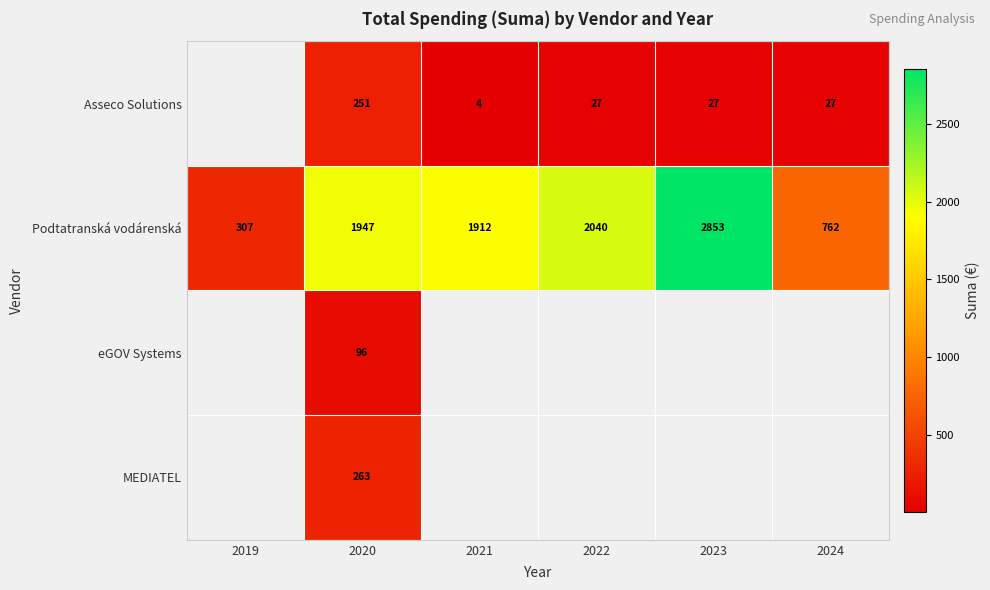

Which label corresponds to the smallest value in the chart?

2021